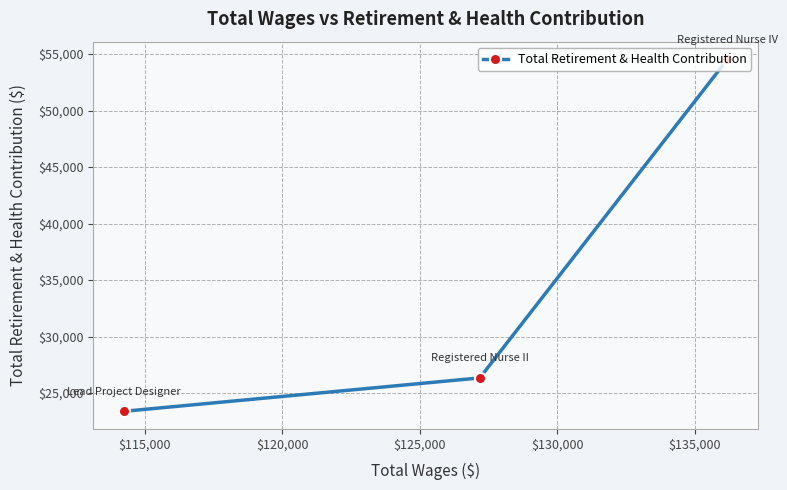

How many series are shown in this chart?

1